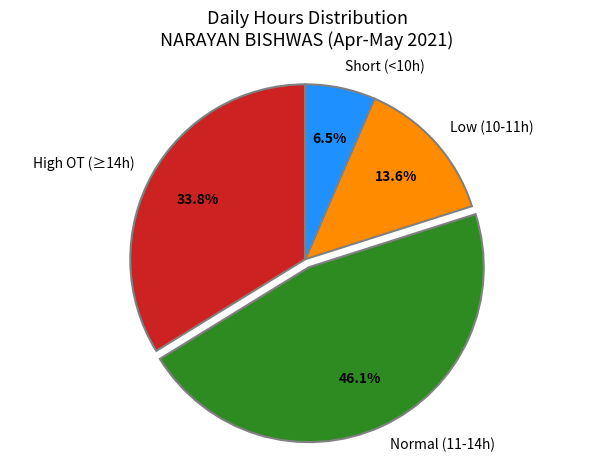

Which has a higher value, Normal (11-14h) or High OT (≥14h)?

Normal (11-14h)